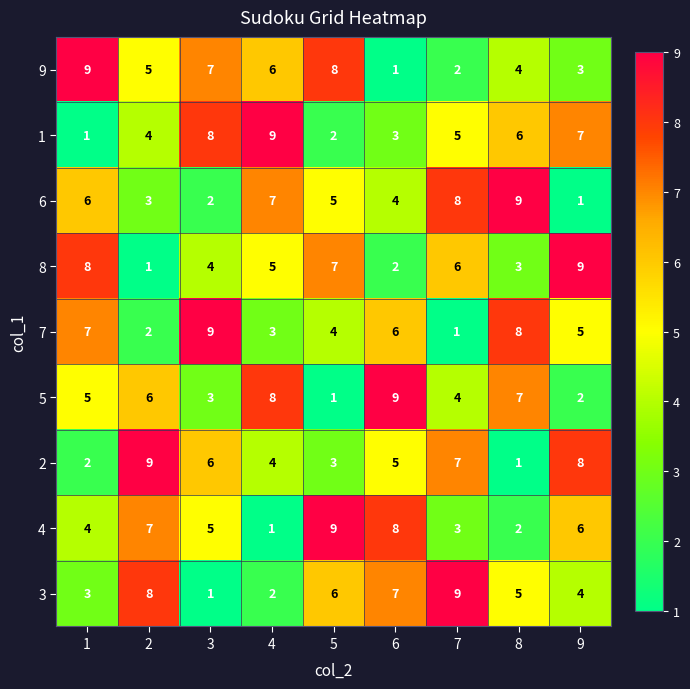

What is the maximum value shown in the chart?

9